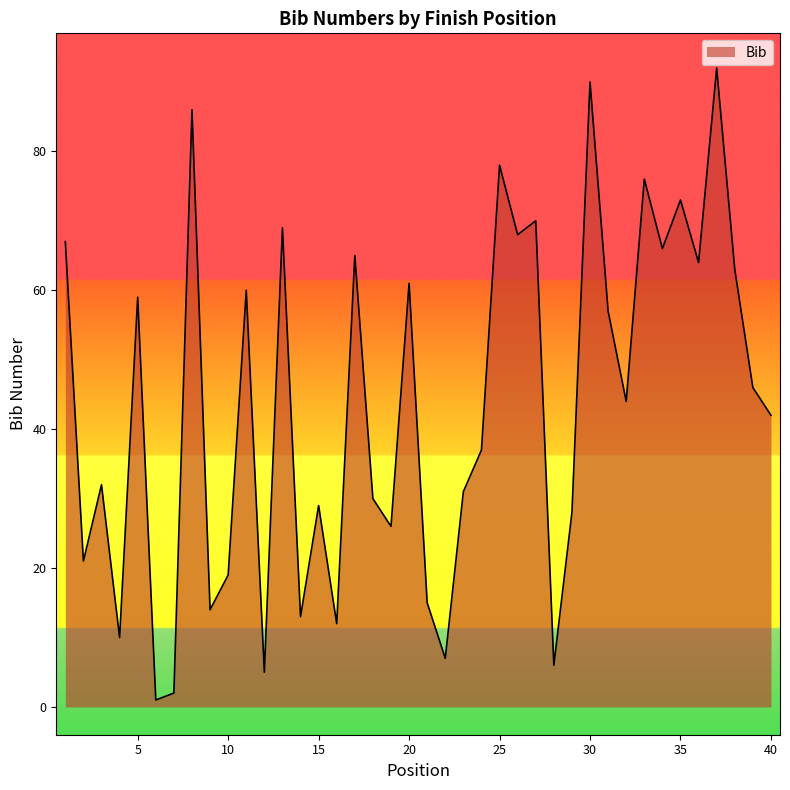

Reading right to left, extract all data points from this chart.

42	46	63	92	64	73	66	76	44	57	90	28	6	70	68	78	37	31	7	15	61	26	30	65	12	29	13	69	5	60	19	14	86	2	1	59	10	32	21	67